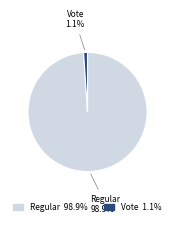

Which slice represents more than half of the pie?

Regular